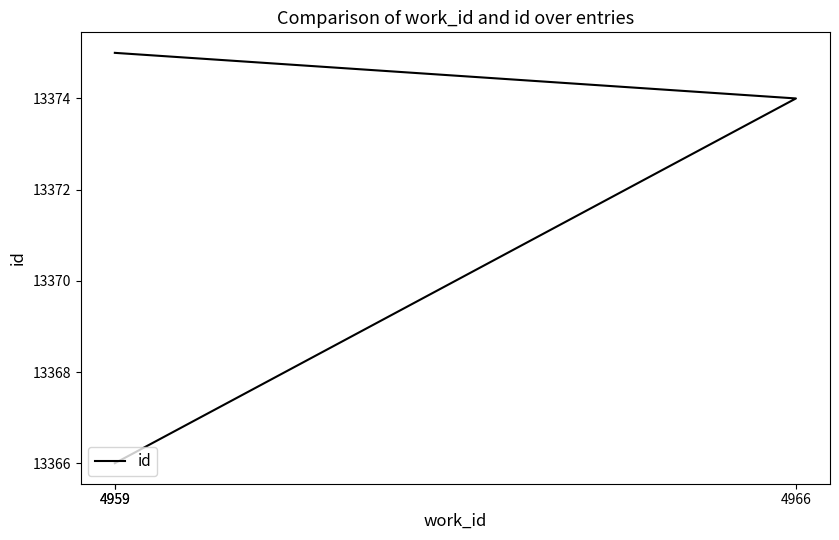

Rank the categories by value from lowest to highest.

4959, 4966, 4959